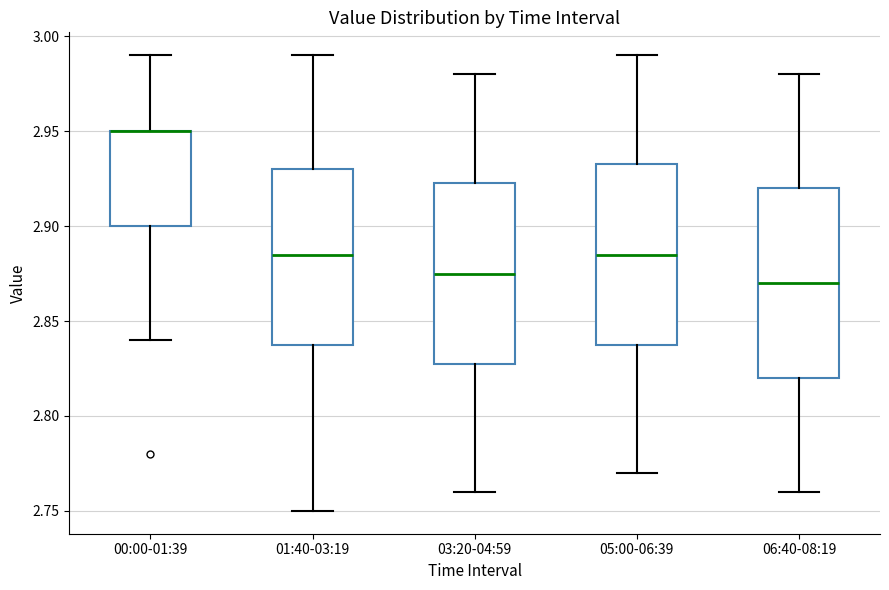

Reading left to right, read every box against the y-axis: the position of its median line, the range the box covers, and the ends of its whiskers. The values are not printed on the chart, so give them approximately, as read against the axis.

00:00-01:39: median 2.950 (drawn on the box's upper edge), box 2.900 to 2.950, whiskers 2.840 to 2.990
01:40-03:19: median 2.885, box 2.840 to 2.930, whiskers 2.750 to 2.990
03:20-04:59: median 2.875, box 2.830 to 2.925, whiskers 2.760 to 2.980
05:00-06:39: median 2.885, box 2.840 to 2.935, whiskers 2.770 to 2.990
06:40-08:19: median 2.870, box 2.820 to 2.920, whiskers 2.760 to 2.980